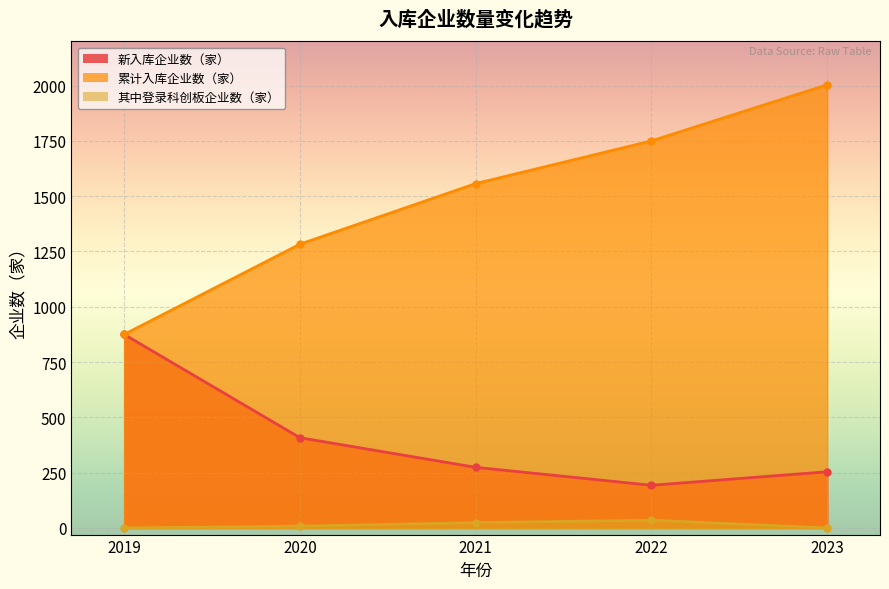

Reading left to right, list all the values displayed in this chart.

新入库企业数（家）: 2019=875	2020=408	2021=274	2022=193	2023=254
累计入库企业数（家）: 2019=875	2020=1283	2021=1557	2022=1750	2023=2004
其中登录科创板企业数（家）: 2019=0	2020=8	2021=24	2022=35	2023=0